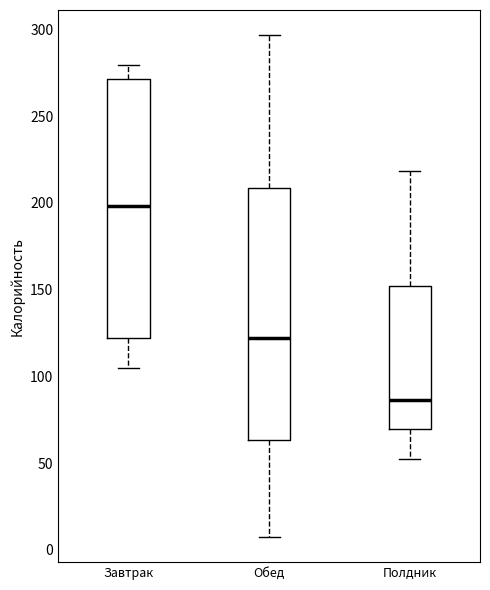

Where is the upper edge of the box for Завтрак on the y-axis? The values are not printed on the chart, so give them approximately, as read against the axis.

270